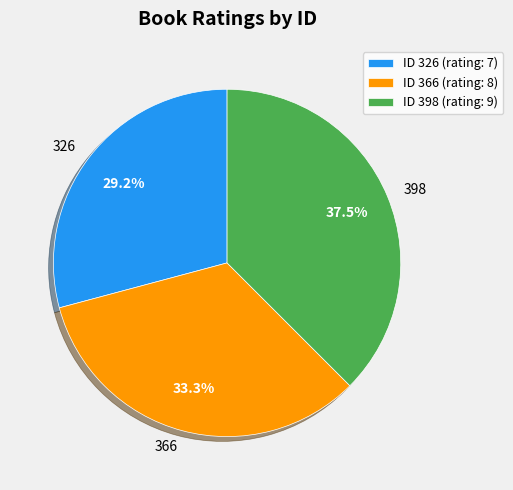

Between 366 and 326, which is larger?

366